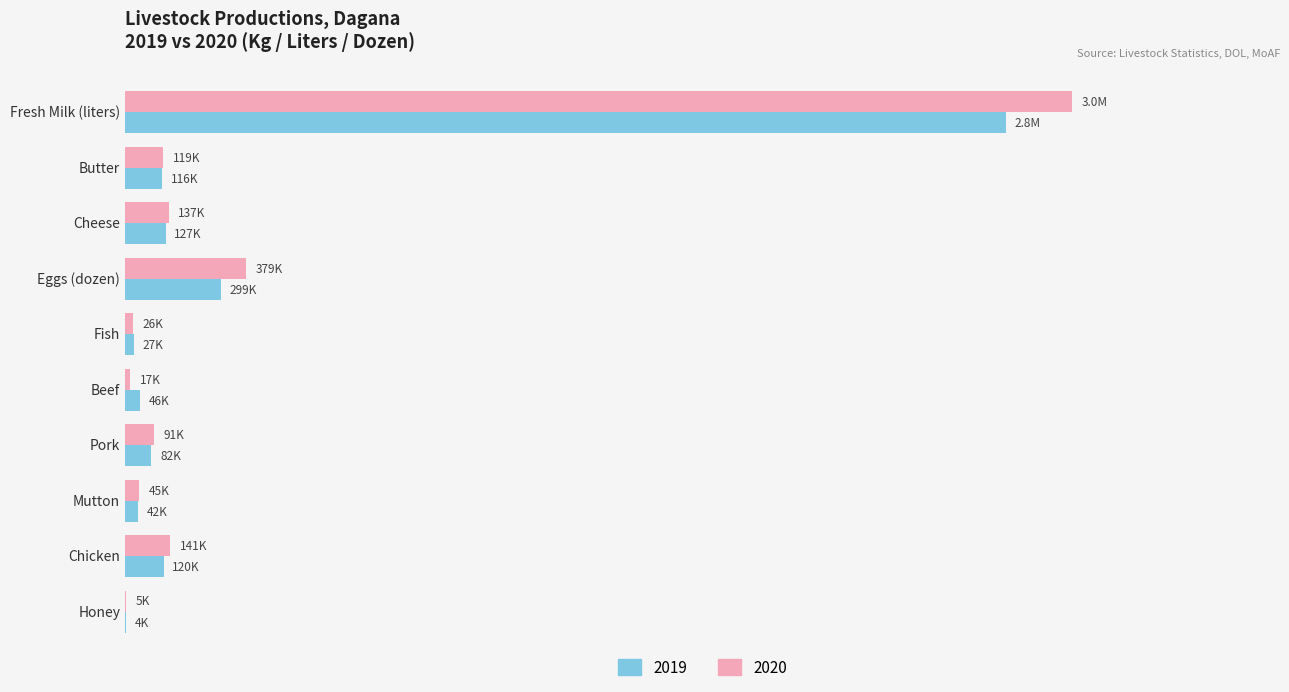

What are all the series names shown in the legend?

2019, 2020